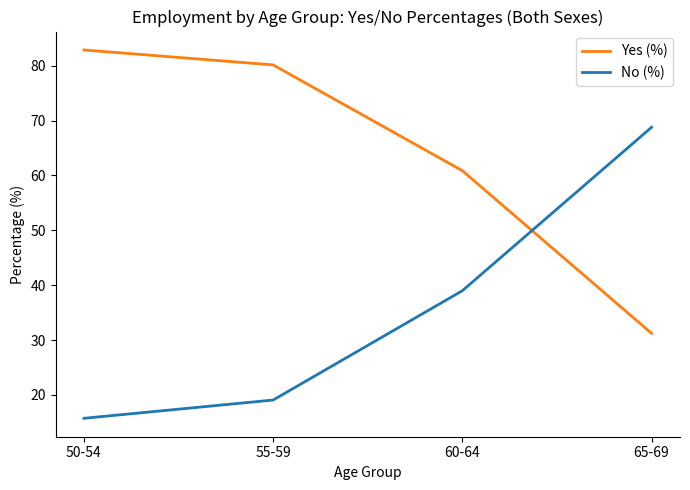

True or false: No (%) has more than 2 points higher than both neighbors.

False